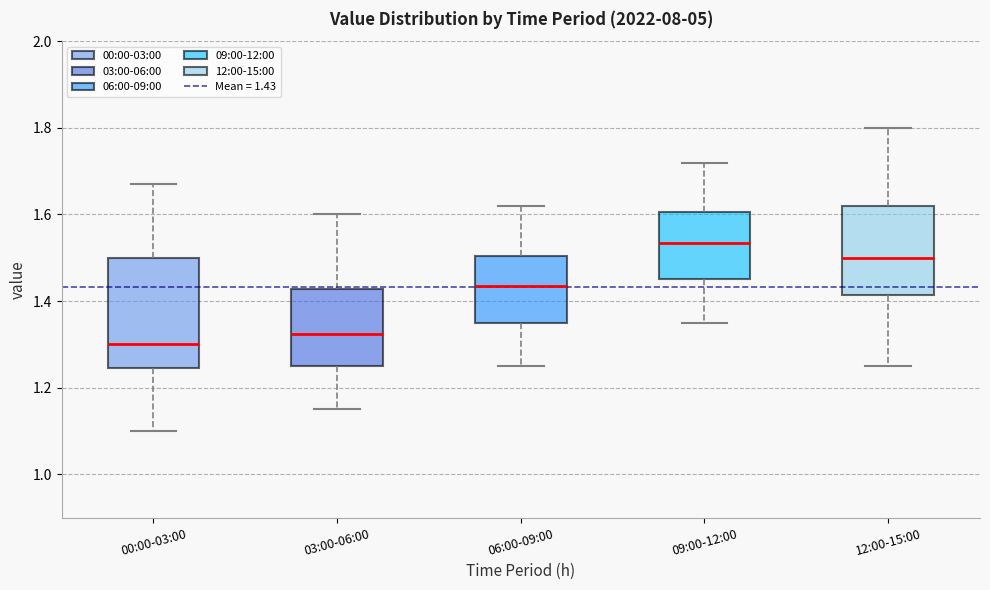

Which box is the tallest, from its lower edge to its upper edge?

00:00-03:00